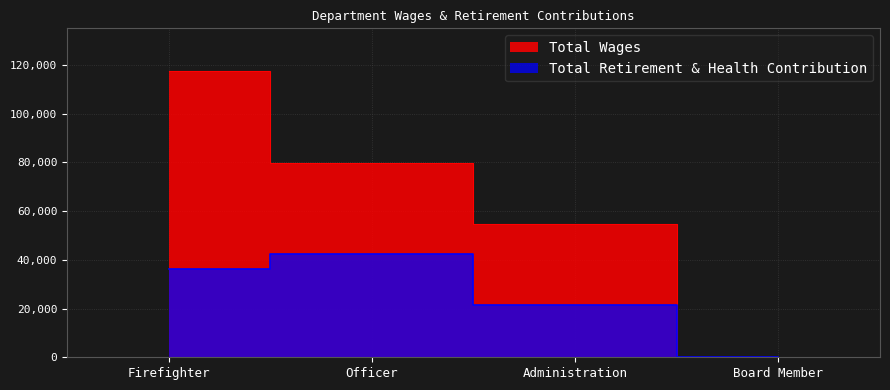

At Firefighter, list the series in order from smallest to largest.

Total Retirement & Health Contribution, Total Wages